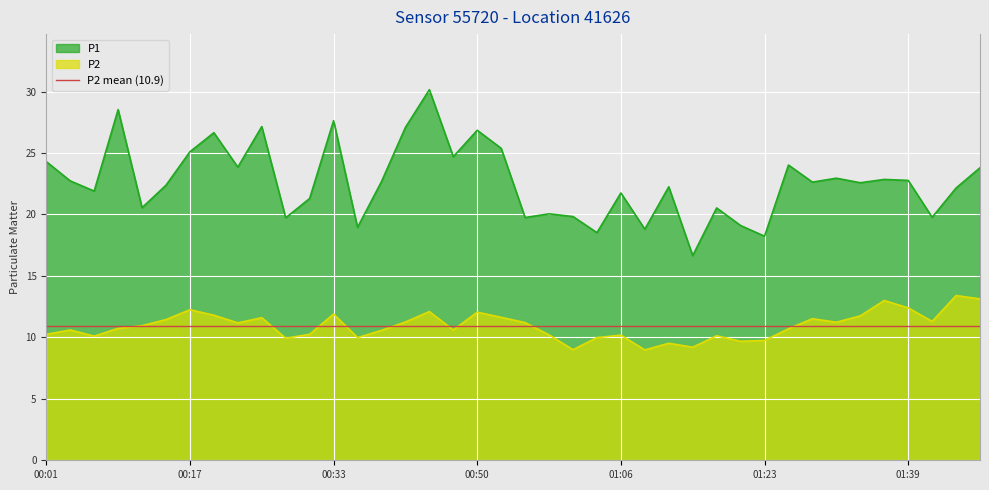

List the labels in order of P2 value, smallest first.

01:09, 01:01, 01:15, 01:12, 01:20, 01:23, 00:28, 00:36, 01:04, 00:06, 01:17, 01:06, 00:58, 00:01, 00:31, 00:39, 00:03, 00:47, 01:25, 00:09, 00:12, 00:22, 00:55, 01:31, 00:42, 01:42, 00:14, 01:28, 00:25, 00:53, 01:34, 00:20, 00:33, 00:50, 00:44, 00:17, 01:39, 01:36, 01:50, 01:48